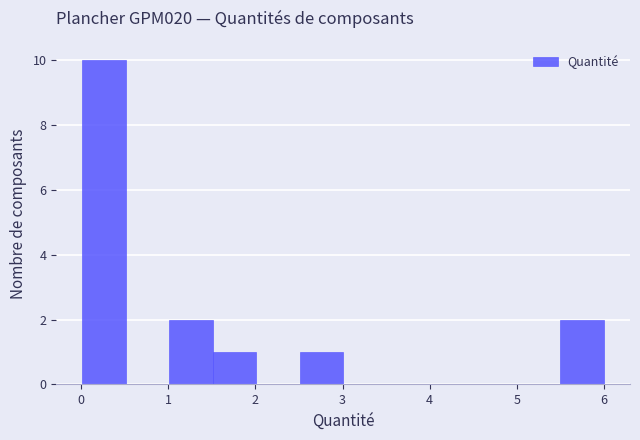

Over which range of the x-axis is the bar tallest?

0.0 to 0.5